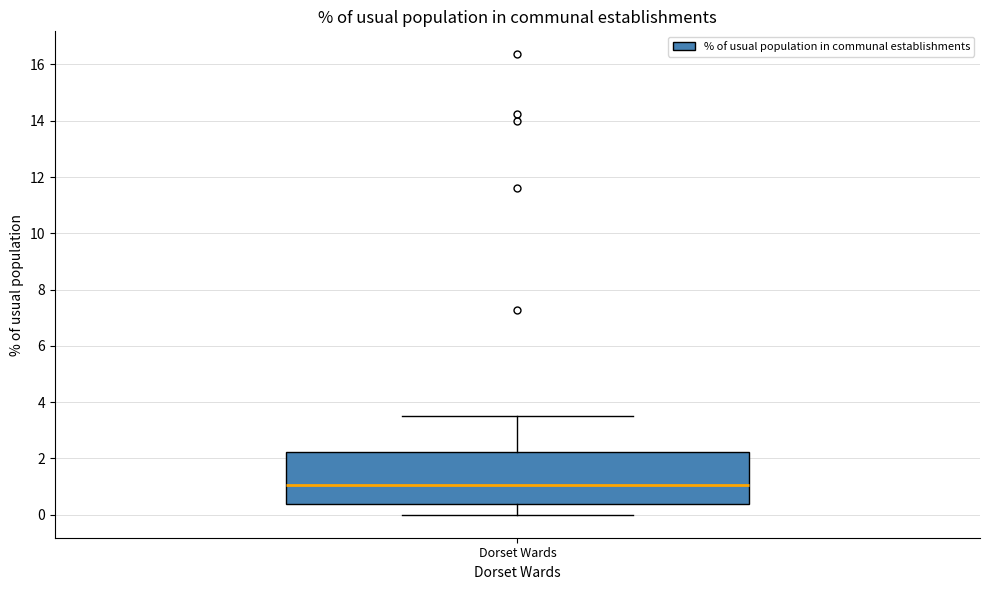

Where does the median line of the box for Dorset Wards sit on the y-axis? The values are not printed on the chart, so give them approximately, as read against the axis.

1.0